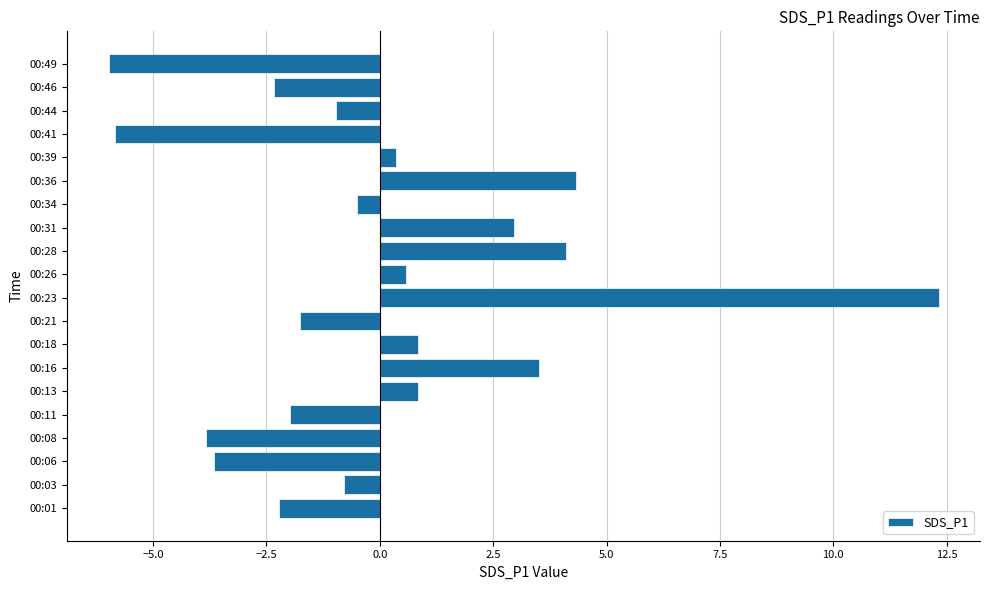

True or false: the data shows -5.0 at 00:06.

False